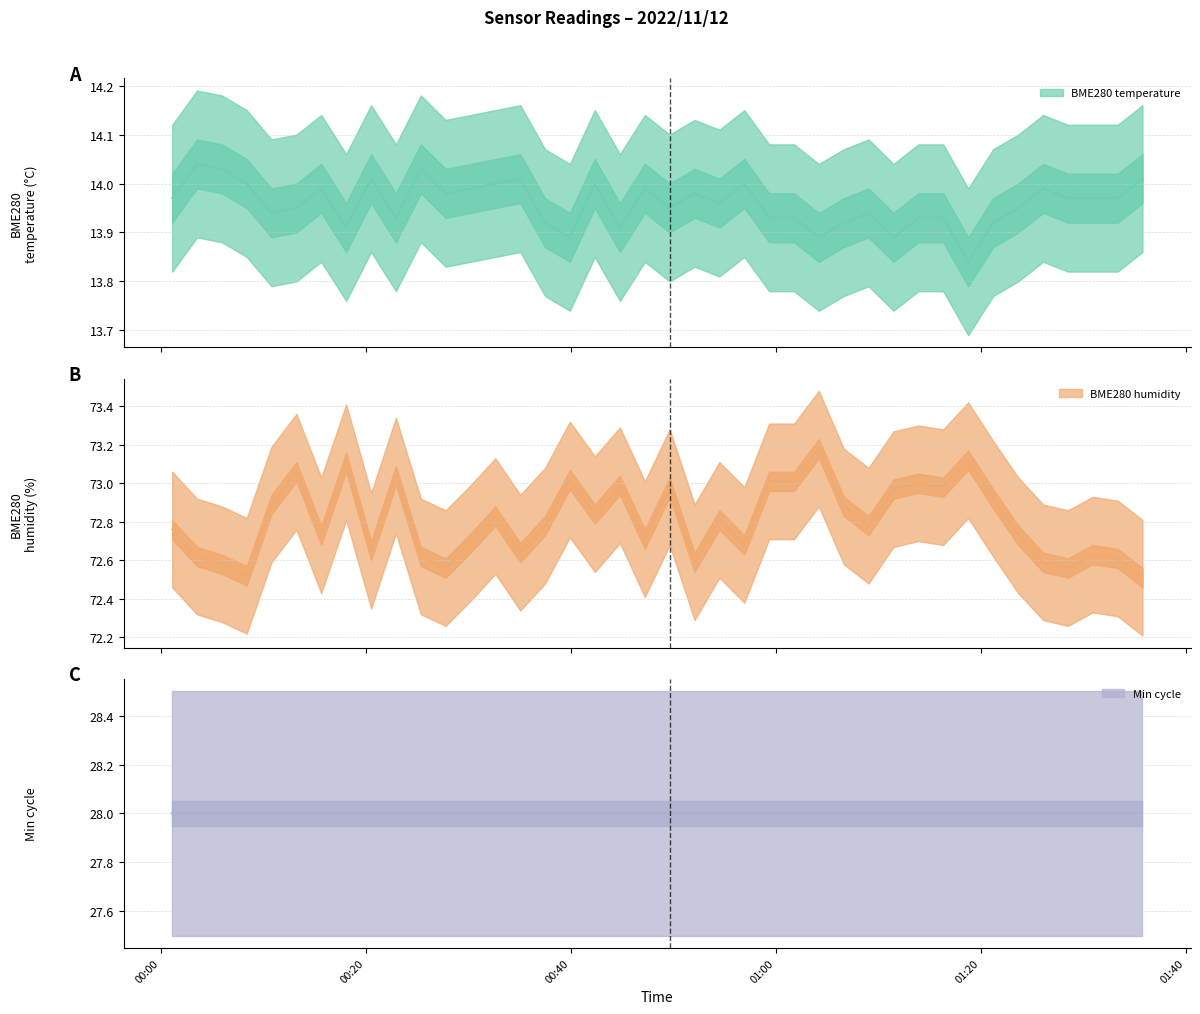

True or false: BME280_humidity has a value of 111.7 at 28.

False